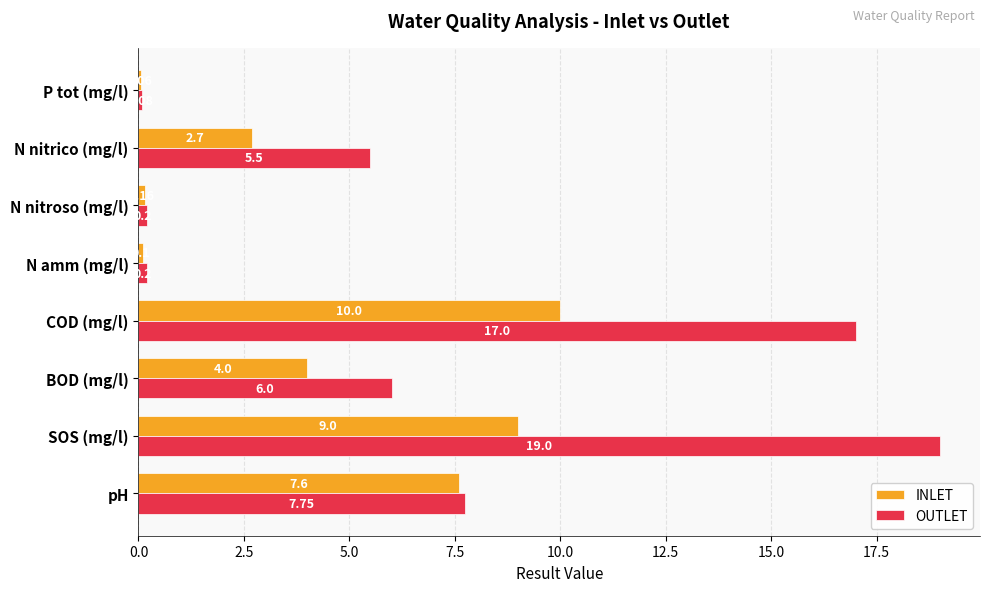

Which label corresponds to the smallest value in the chart?

P tot (mg/l)